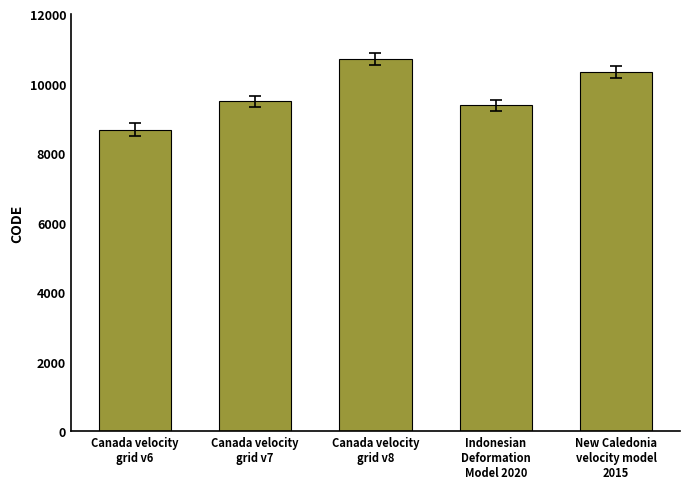

What is the label of the 4th bar from the left?

Indonesian
Deformation
Model 2020